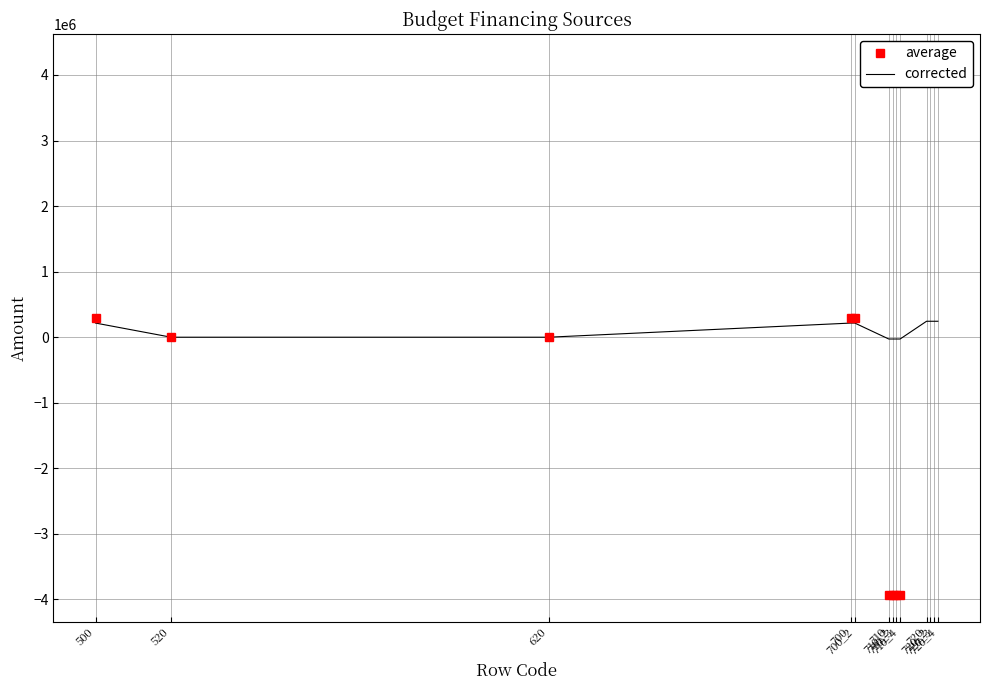

At how many categories does at least one series exceed 3453551?

4